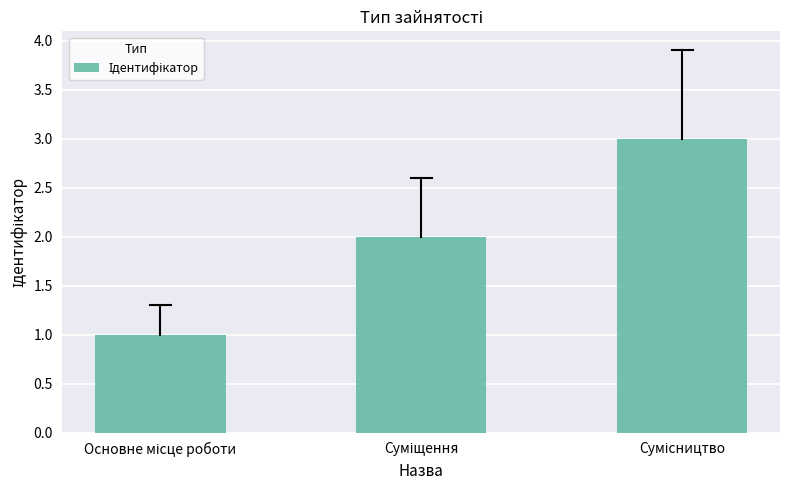

What is the greatest value displayed?

3